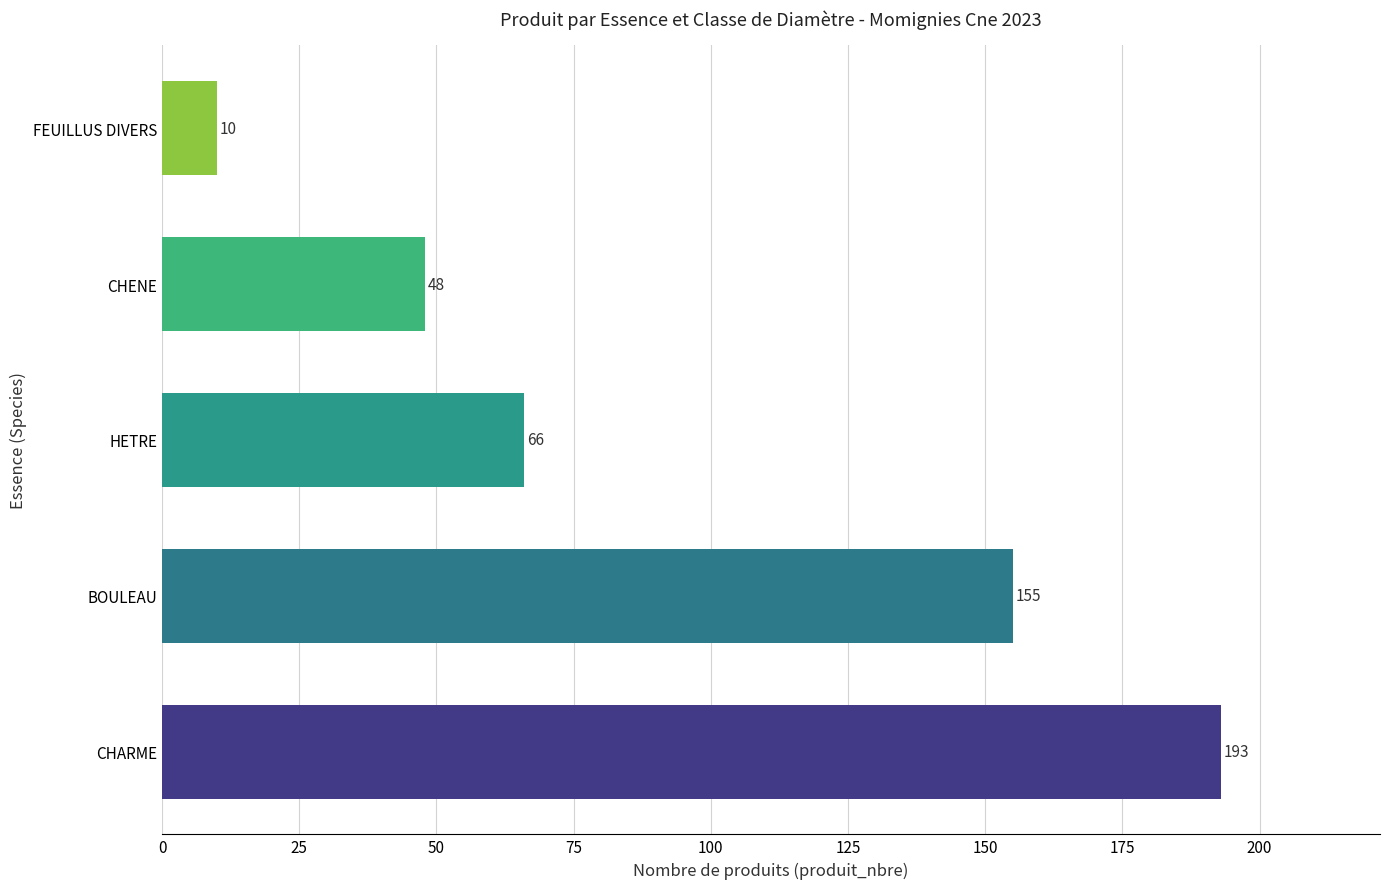

What is the sum of the values at BOULEAU and HETRE?

221